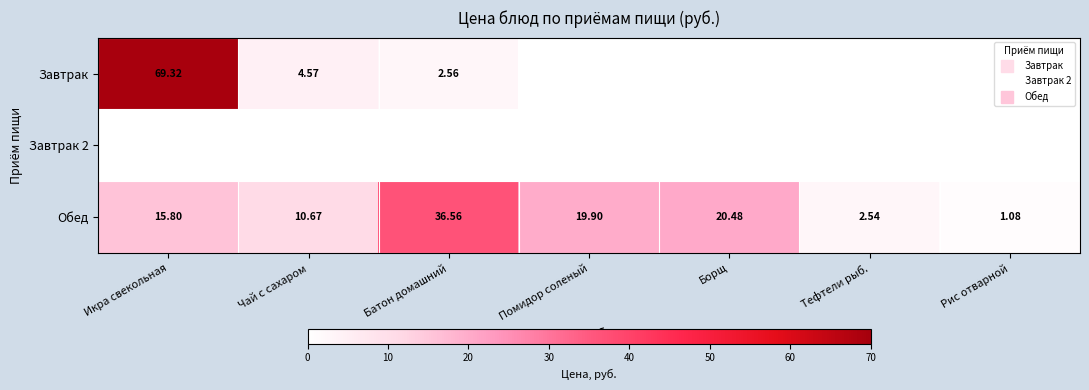

Which series changed the most between Икра свекольная and Помидор соленый?

Завтрак